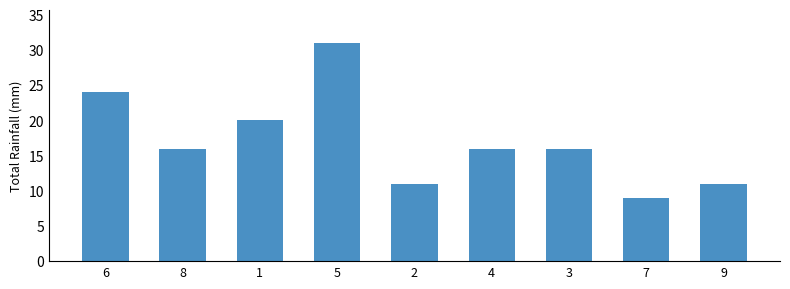

True or false: the data shows 16 at 8.

True